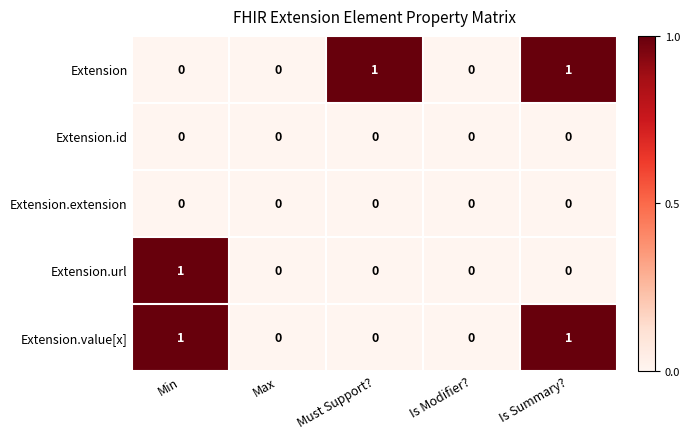

Count the Extension.value[x] values in the range 0 to 1.

5